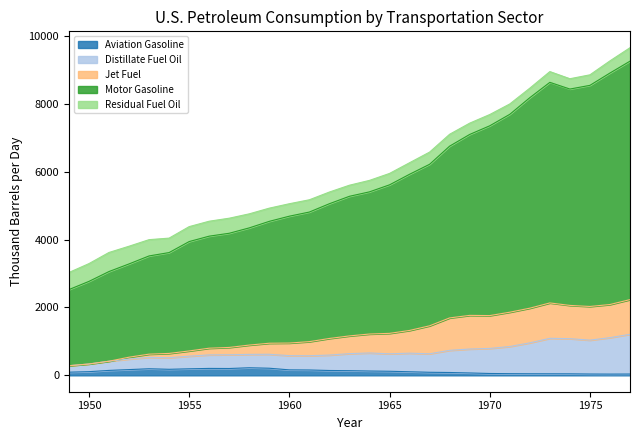

What is the maximum value for Aviation Gasoline?

223.2